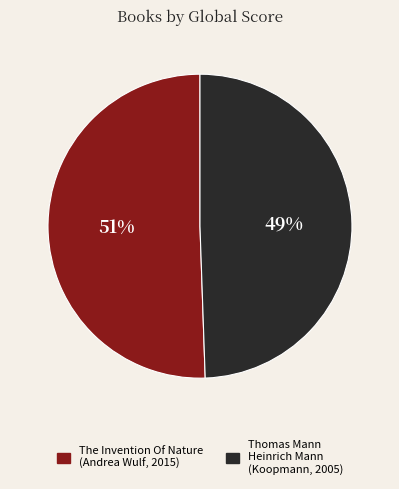

Is there any slice that represents more than half of the pie?

Yes